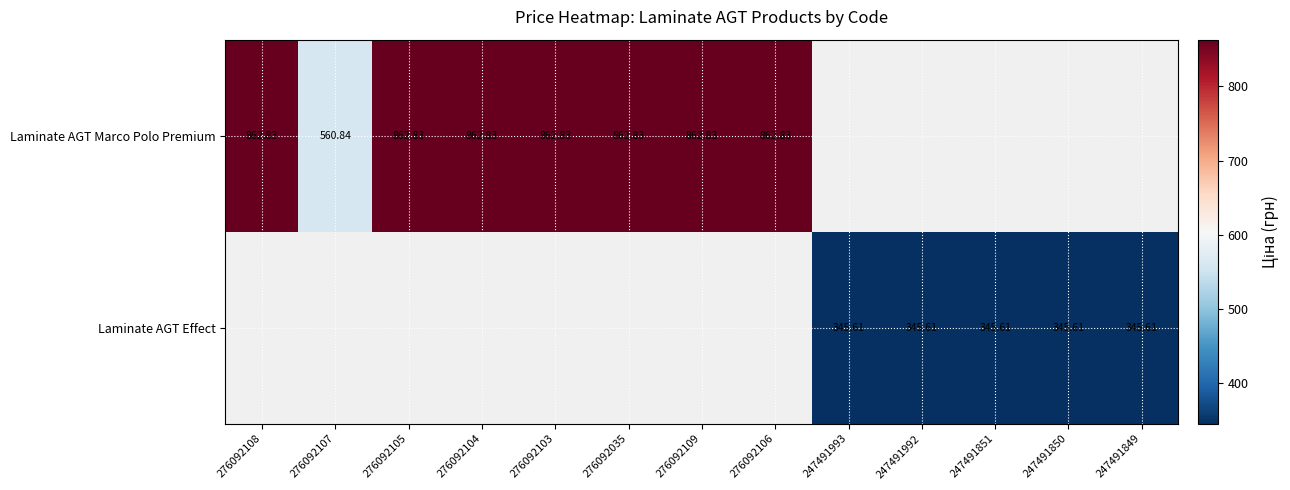

Rank the series by their average value, from highest to lowest.

Laminate AGT Marco Polo Premium, Laminate AGT Effect